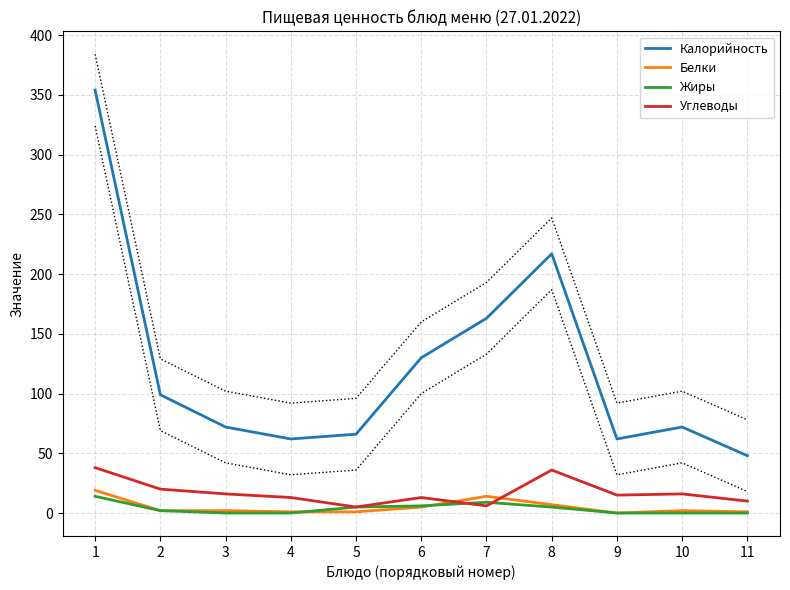

Where is the first local maximum for Калорийность?

8